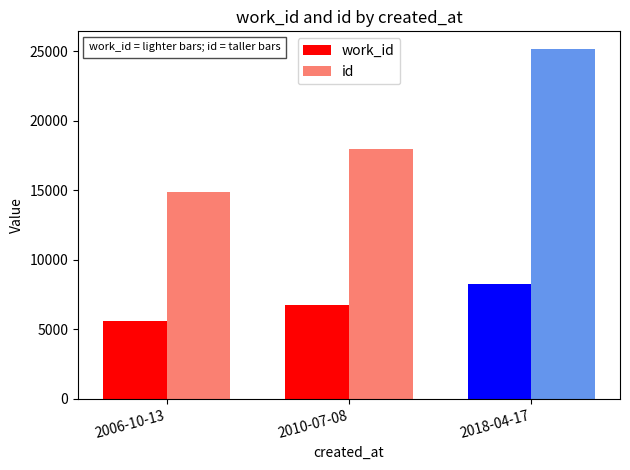

What is the difference between the highest and lowest values at 2010-07-08?

11205